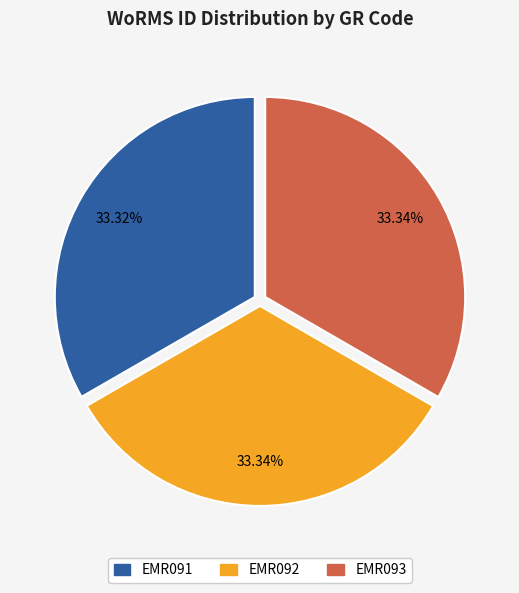

Approximately how many times larger is the value at EMR091 compared to EMR093?

1.0